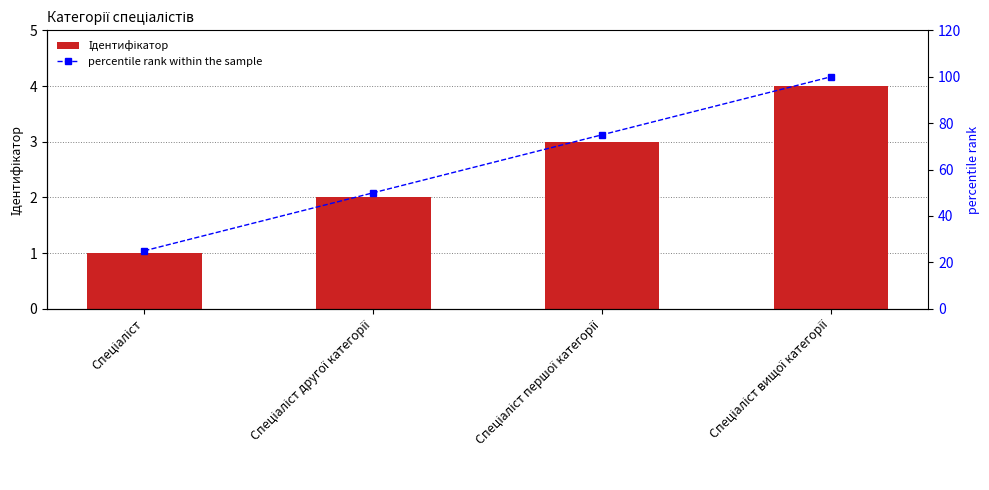

Rank the series by their average value, from highest to lowest.

percentile rank within the sample, Ідентифікатор